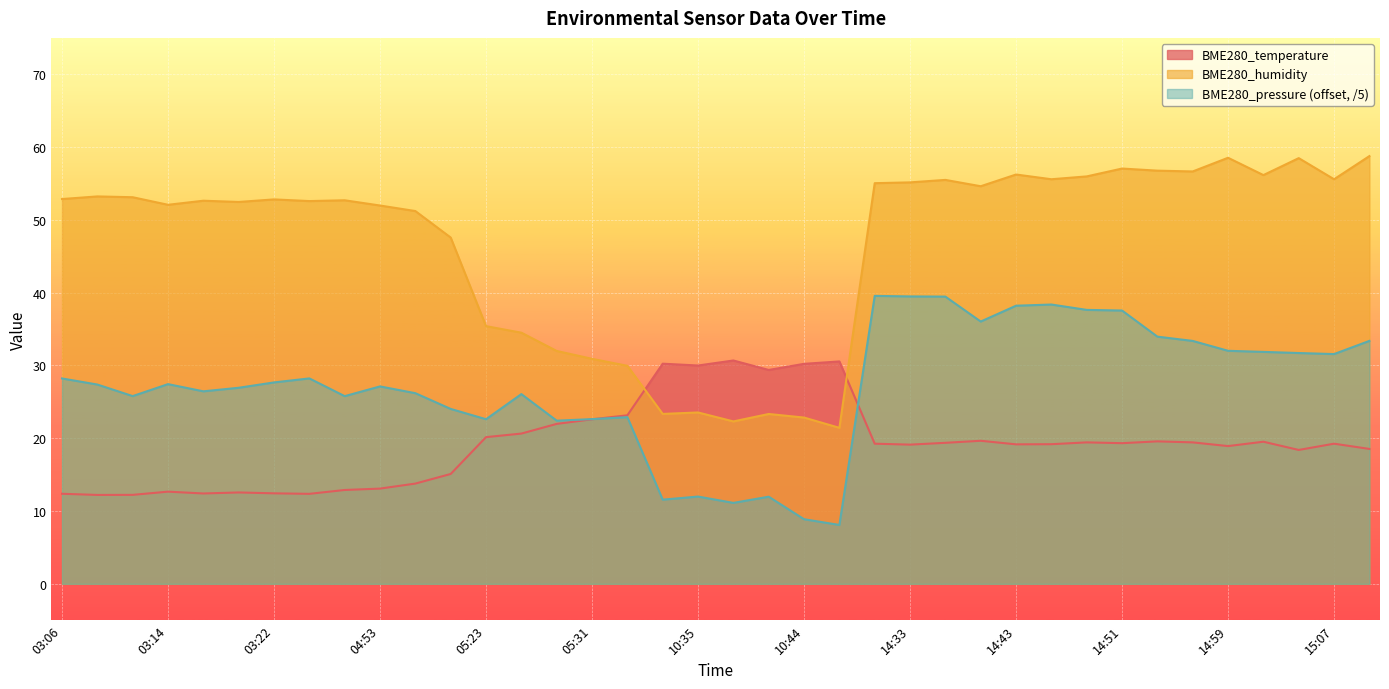

How many times do BME280_pressure_norm and BME280_temperature cross each other?

2